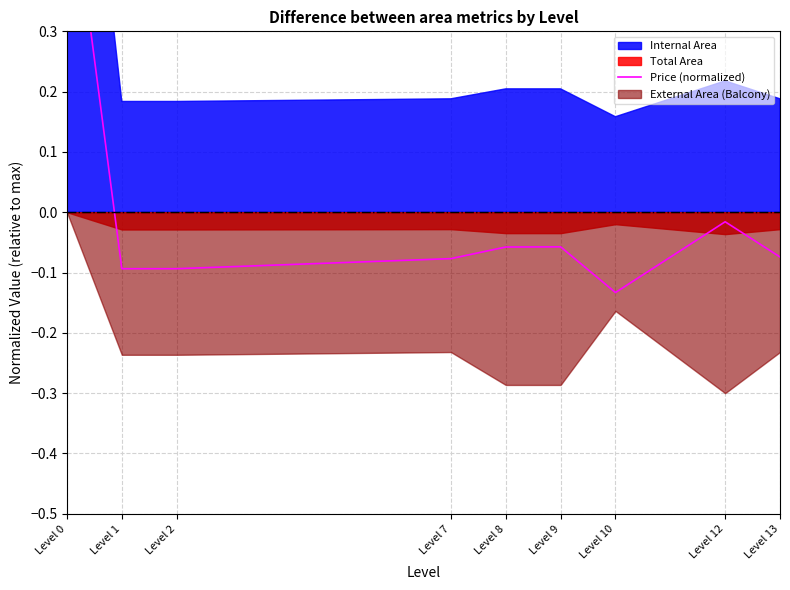

How many data points are above 0?

1